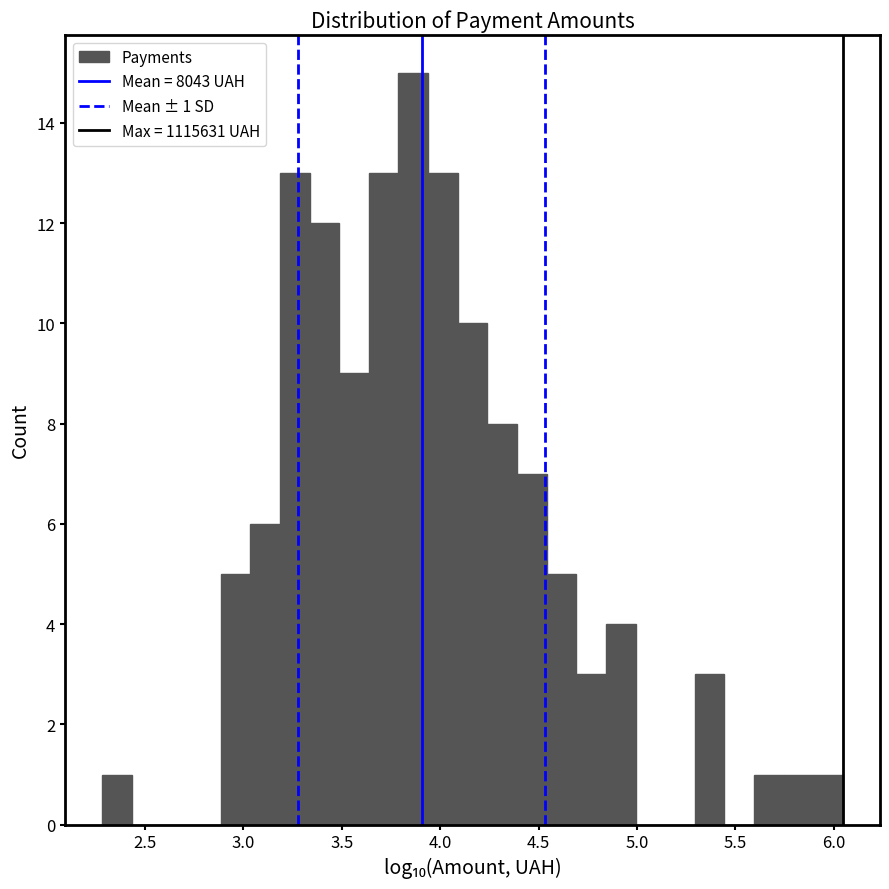

Read against the x-axis, roughly where is the centre of the tallest bar?

3.85